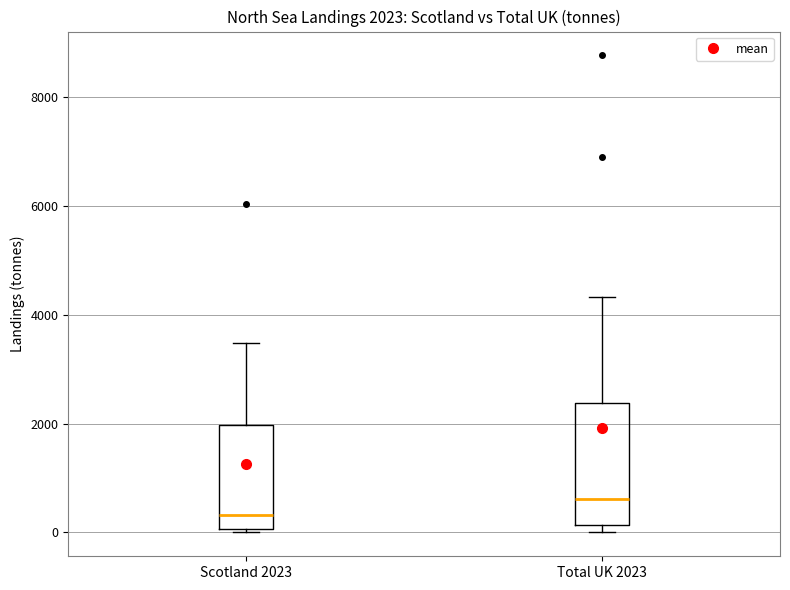

Which box is the tallest, from its lower edge to its upper edge?

Total UK 2023